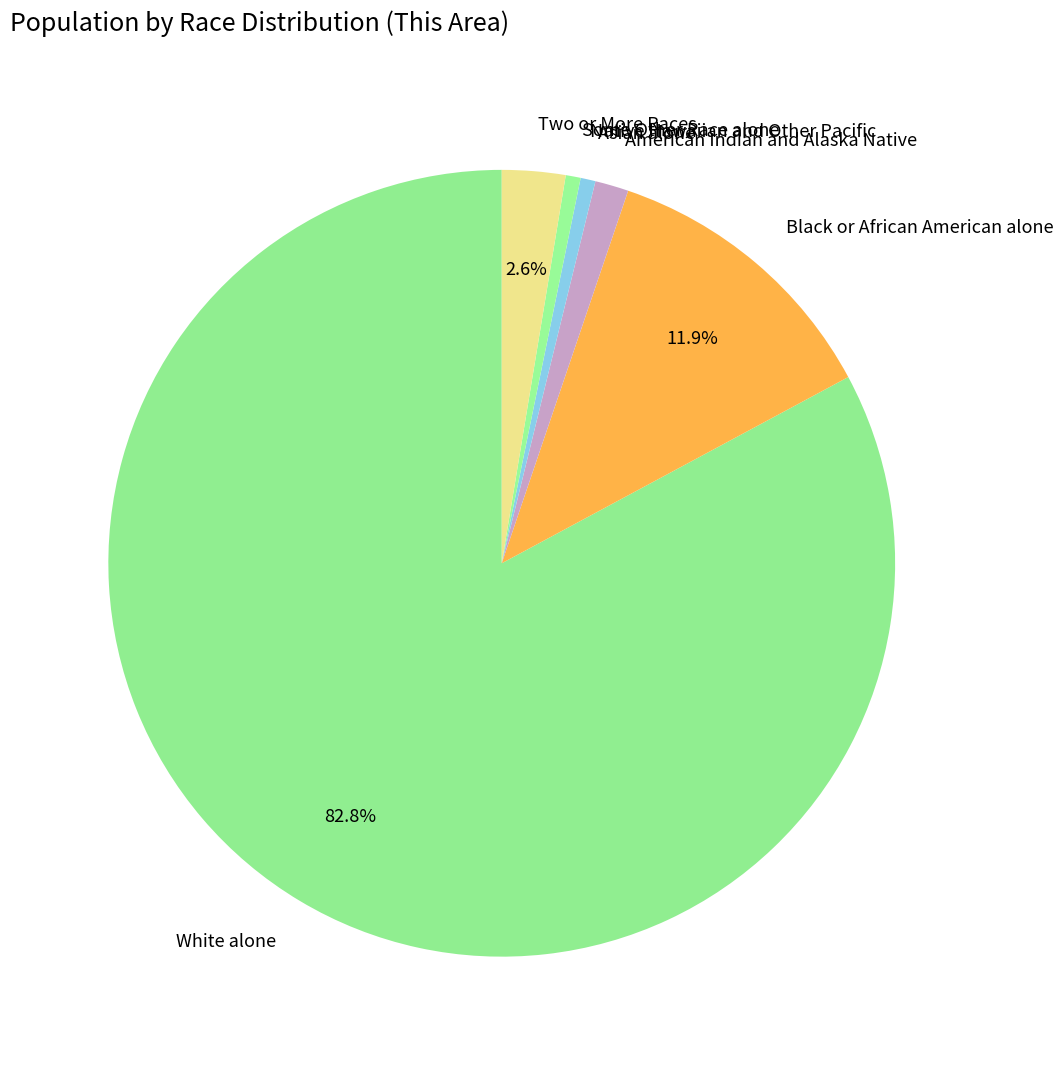

Does Two or More Races account for over 50% of the chart?

No